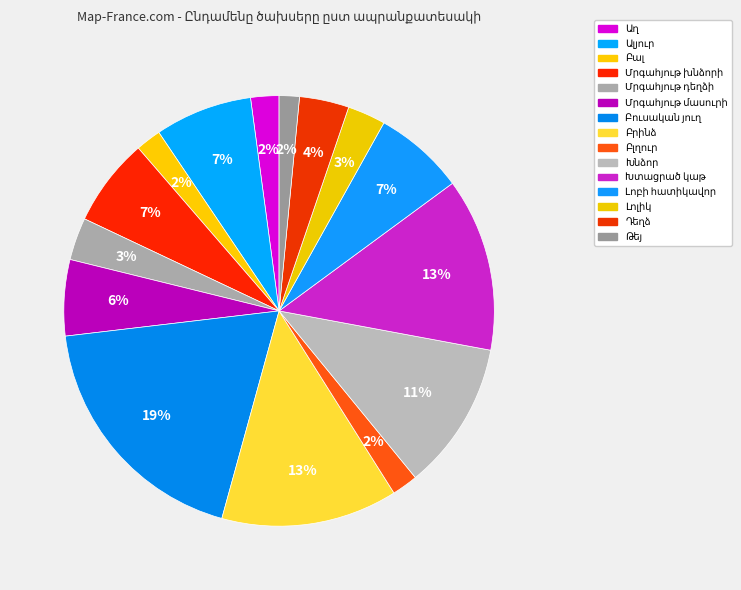

Between Խնձոր and Խտացրած կաթ, which is larger?

Խտացրած կաթ